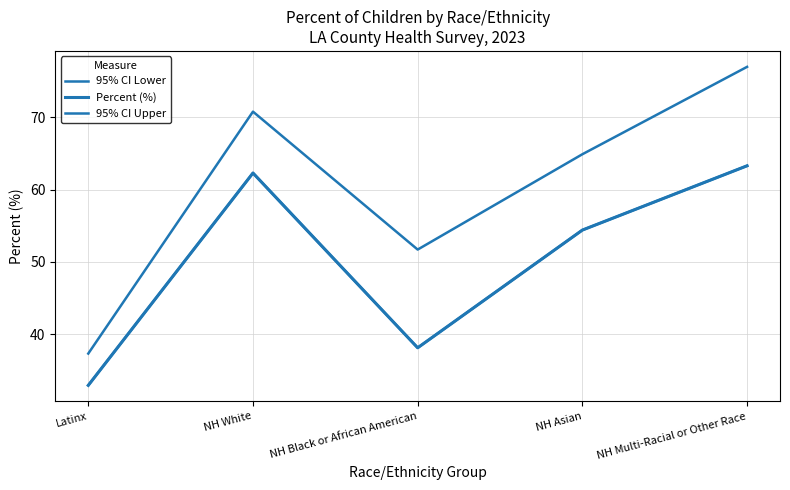

Is this an area chart (filled region under the line)?

No